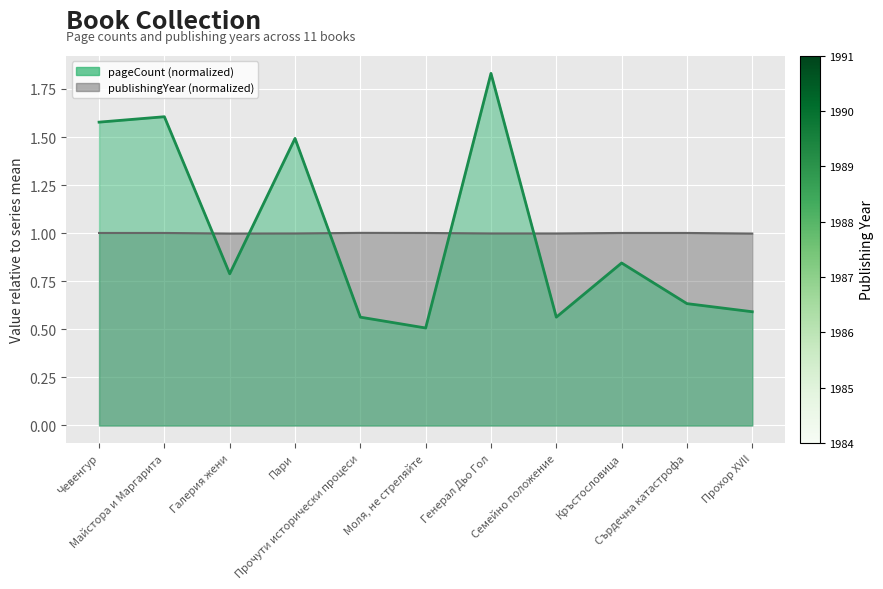

What is the value of the pageCount point at the 3rd from the left?

0.8